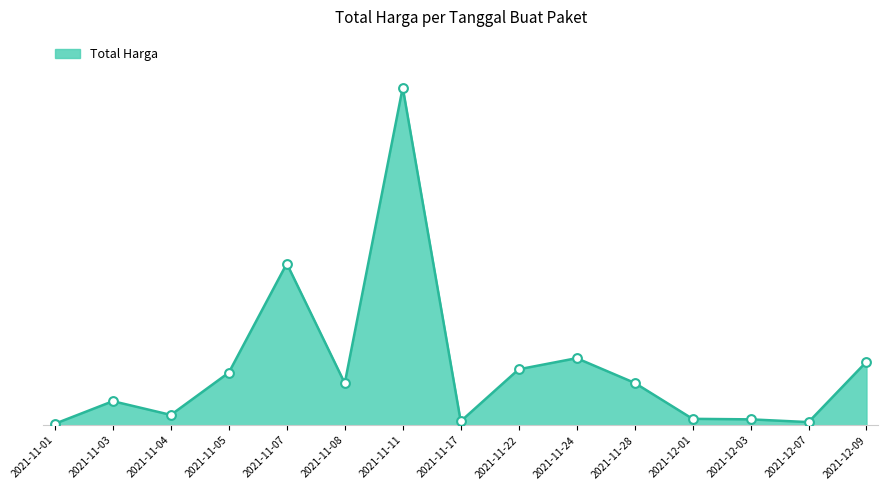

Between 2021-11-07 and 2021-11-05, which is larger?

2021-11-07